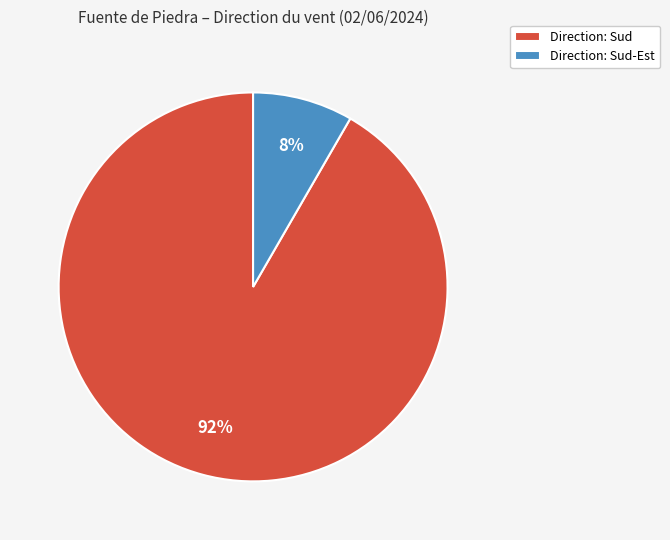

What is the smallest slice in the pie chart?

Direction: Sud-Est